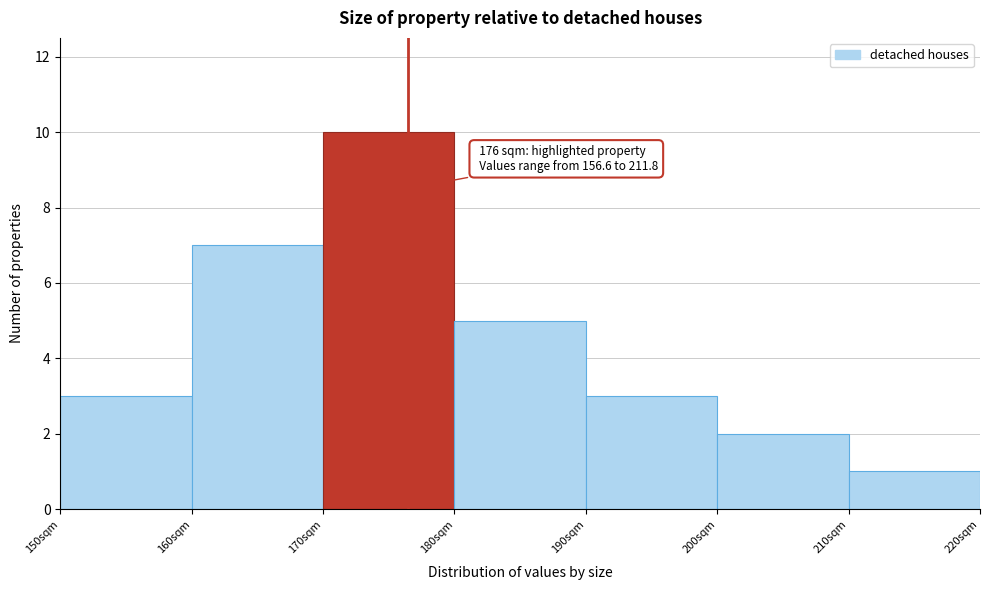

Over which range of the x-axis is the bar tallest?

170 to 180